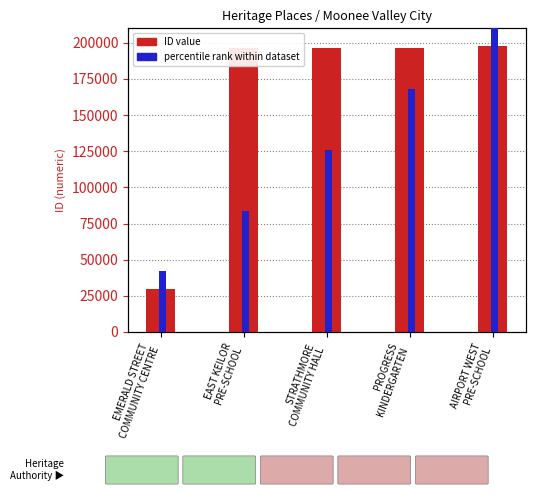

What is the average value of the percentile rank within dataset series?

126000